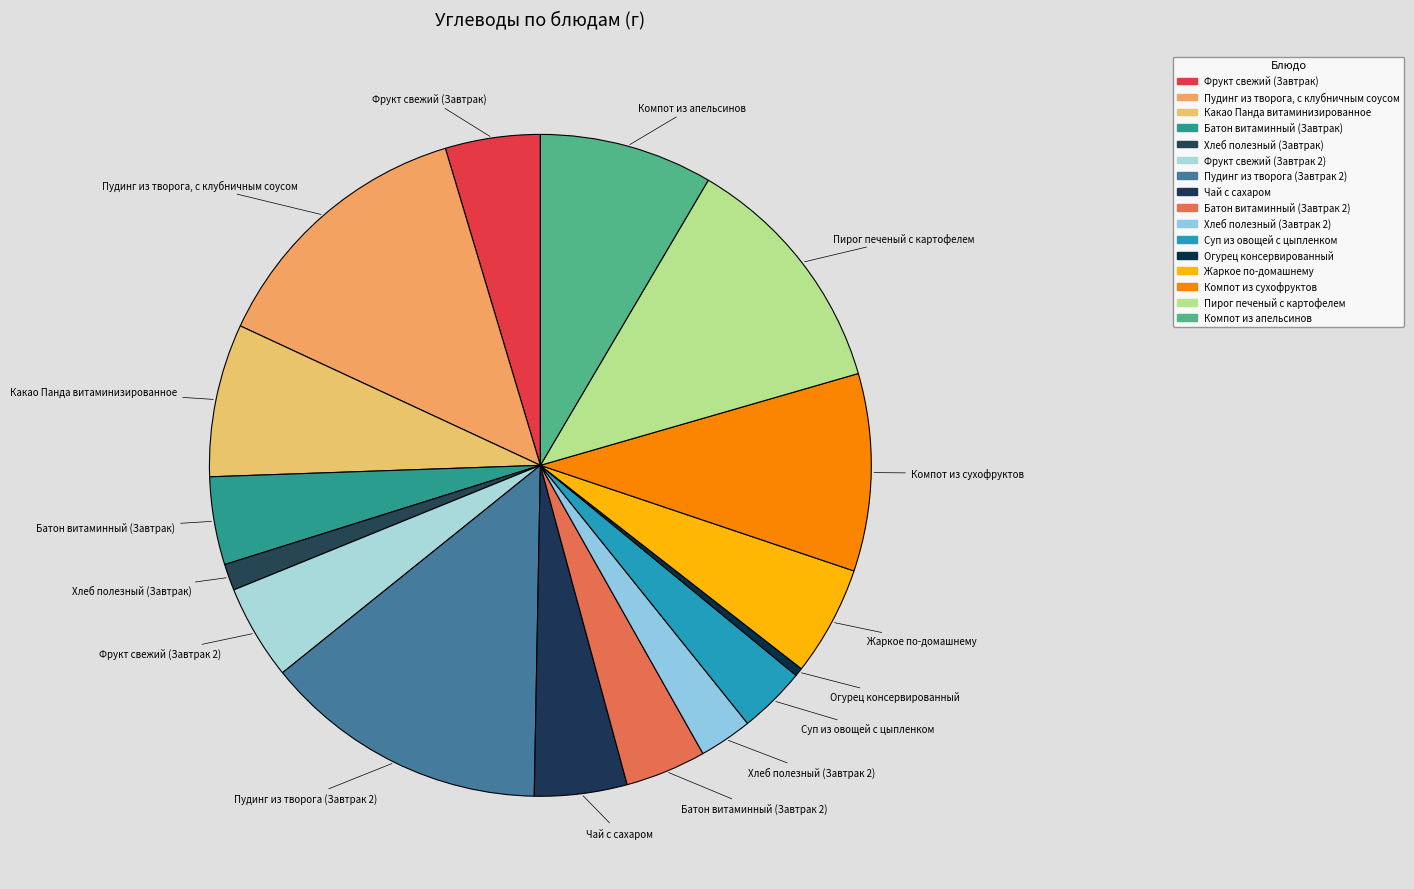

Does any single category account for the majority?

No